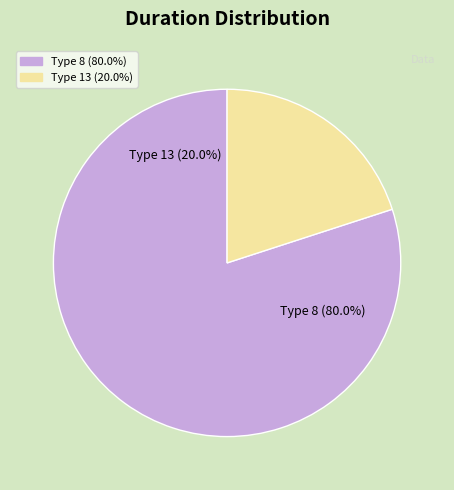

How much of the chart is everything except 8?

20.0%